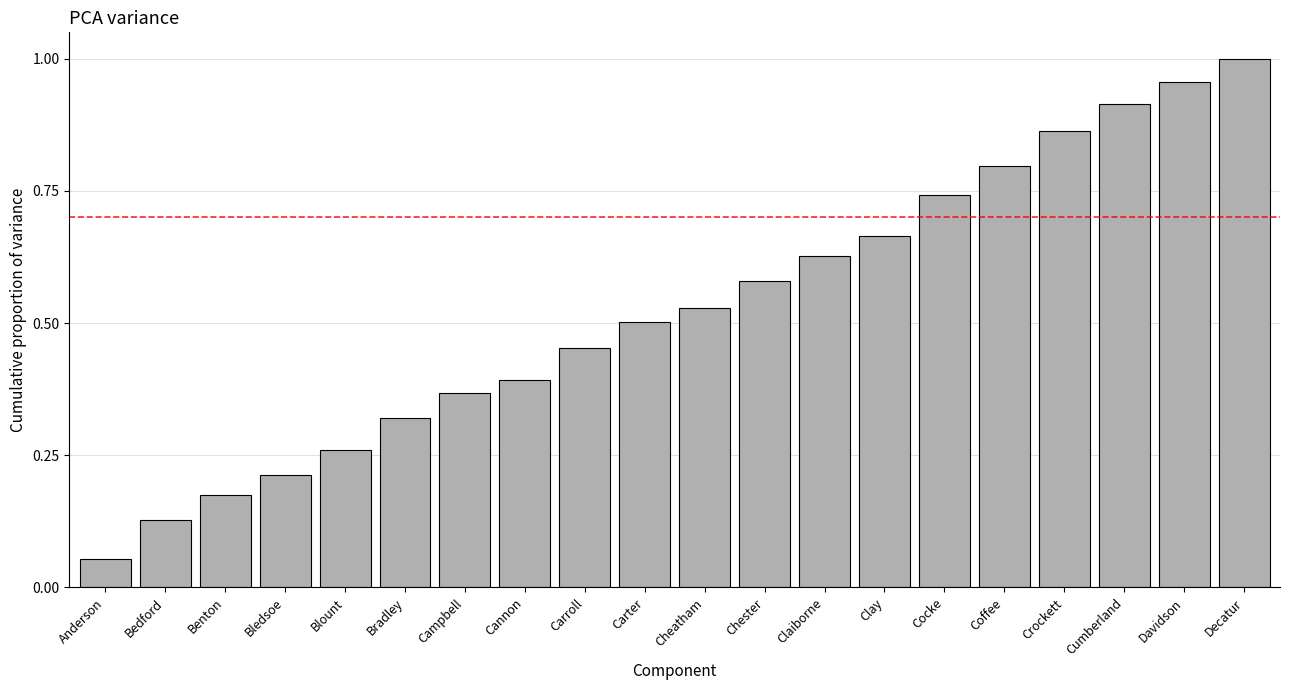

The chart shows a value of 0.2 at Bradley. True or false?

False